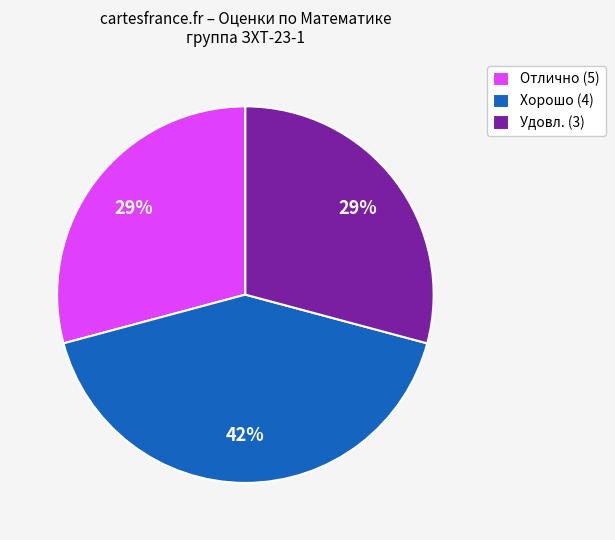

How many slices are in this pie chart?

3